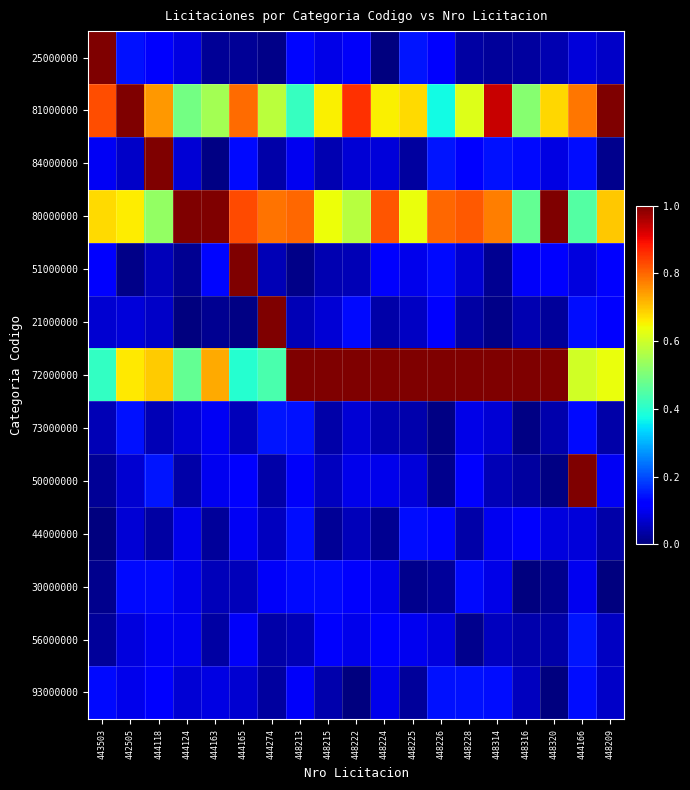

Reading left to right, extract all data points from this chart.

25000000: 443503=1.1	442505=0.1	444118=0.1	444124=0.1	444163=0.0	444165=0.0	444274=0.0	448213=0.1	448215=0.1	448222=0.1	448224=0.0	448225=0.1	448226=0.1	448228=0.0	448314=0.0	448316=0.0	448320=0.0	444166=0.1	448209=0.1
81000000: 443503=0.8	442505=1.9	444118=0.7	444124=0.5	444163=0.5	444165=0.8	444274=0.6	448213=0.4	448215=0.7	448222=0.9	448224=0.7	448225=0.7	448226=0.4	448228=0.6	448314=0.9	448316=0.5	448320=0.7	444166=0.8	448209=1.7
84000000: 443503=0.1	442505=0.1	444118=1.0	444124=0.1	444163=0.0	444165=0.1	444274=0.0	448213=0.1	448215=0.0	448222=0.1	448224=0.1	448225=0.0	448226=0.1	448228=0.1	448314=0.1	448316=0.1	448320=0.1	444166=0.1	448209=0.0
80000000: 443503=0.7	442505=0.7	444118=0.5	444124=1.5	444163=1.7	444165=0.8	444274=0.8	448213=0.8	448215=0.6	448222=0.6	448224=0.8	448225=0.6	448226=0.8	448228=0.8	448314=0.8	448316=0.5	448320=1.6	444166=0.5	448209=0.7
51000000: 443503=0.1	442505=0.0	444118=0.1	444124=0.0	444163=0.1	444165=1.1	444274=0.0	448213=0.0	448215=0.0	448222=0.0	448224=0.1	448225=0.1	448226=0.1	448228=0.1	448314=0.0	448316=0.1	448320=0.1	444166=0.1	448209=0.1
21000000: 443503=0.1	442505=0.1	444118=0.1	444124=0.0	444163=0.0	444165=0.0	444274=1.1	448213=0.0	448215=0.1	448222=0.1	448224=0.0	448225=0.1	448226=0.1	448228=0.0	448314=0.0	448316=0.0	448320=0.0	444166=0.1	448209=0.1
72000000: 443503=0.4	442505=0.7	444118=0.7	444124=0.5	444163=0.7	444165=0.4	444274=0.4	448213=1.8	448215=1.5	448222=1.4	448224=1.6	448225=1.7	448226=1.5	448228=1.7	448314=1.3	448316=1.4	448320=1.6	444166=0.6	448209=0.6
73000000: 443503=0.1	442505=0.1	444118=0.0	444124=0.1	444163=0.1	444165=0.1	444274=0.1	448213=0.1	448215=0.0	448222=0.1	448224=0.0	448225=0.0	448226=0.0	448228=0.1	448314=0.1	448316=0.0	448320=0.0	444166=0.1	448209=0.0
50000000: 443503=0.0	442505=0.1	444118=0.1	444124=0.0	444163=0.1	444165=0.1	444274=0.0	448213=0.1	448215=0.1	448222=0.1	448224=0.1	448225=0.1	448226=0.0	448228=0.1	448314=0.0	448316=0.0	448320=0.0	444166=1.1	448209=0.1
44000000: 443503=0.0	442505=0.1	444118=0.0	444124=0.1	444163=0.0	444165=0.1	444274=0.1	448213=0.1	448215=0.0	448222=0.1	448224=0.0	448225=0.1	448226=0.1	448228=0.0	448314=0.1	448316=0.1	448320=0.1	444166=0.1	448209=0.0
30000000: 443503=0.0	442505=0.1	444118=0.1	444124=0.1	444163=0.1	444165=0.1	444274=0.1	448213=0.1	448215=0.1	448222=0.1	448224=0.1	448225=0.0	448226=0.0	448228=0.1	448314=0.1	448316=0.0	448320=0.0	444166=0.1	448209=0.0
56000000: 443503=0.0	442505=0.1	444118=0.1	444124=0.1	444163=0.0	444165=0.1	444274=0.0	448213=0.0	448215=0.1	448222=0.1	448224=0.1	448225=0.1	448226=0.1	448228=0.0	448314=0.1	448316=0.0	448320=0.0	444166=0.1	448209=0.1
93000000: 443503=0.1	442505=0.1	444118=0.1	444124=0.1	444163=0.1	444165=0.1	444274=0.0	448213=0.1	448215=0.0	448222=0.0	448224=0.1	448225=0.0	448226=0.1	448228=0.1	448314=0.1	448316=0.1	448320=0.0	444166=0.1	448209=0.1